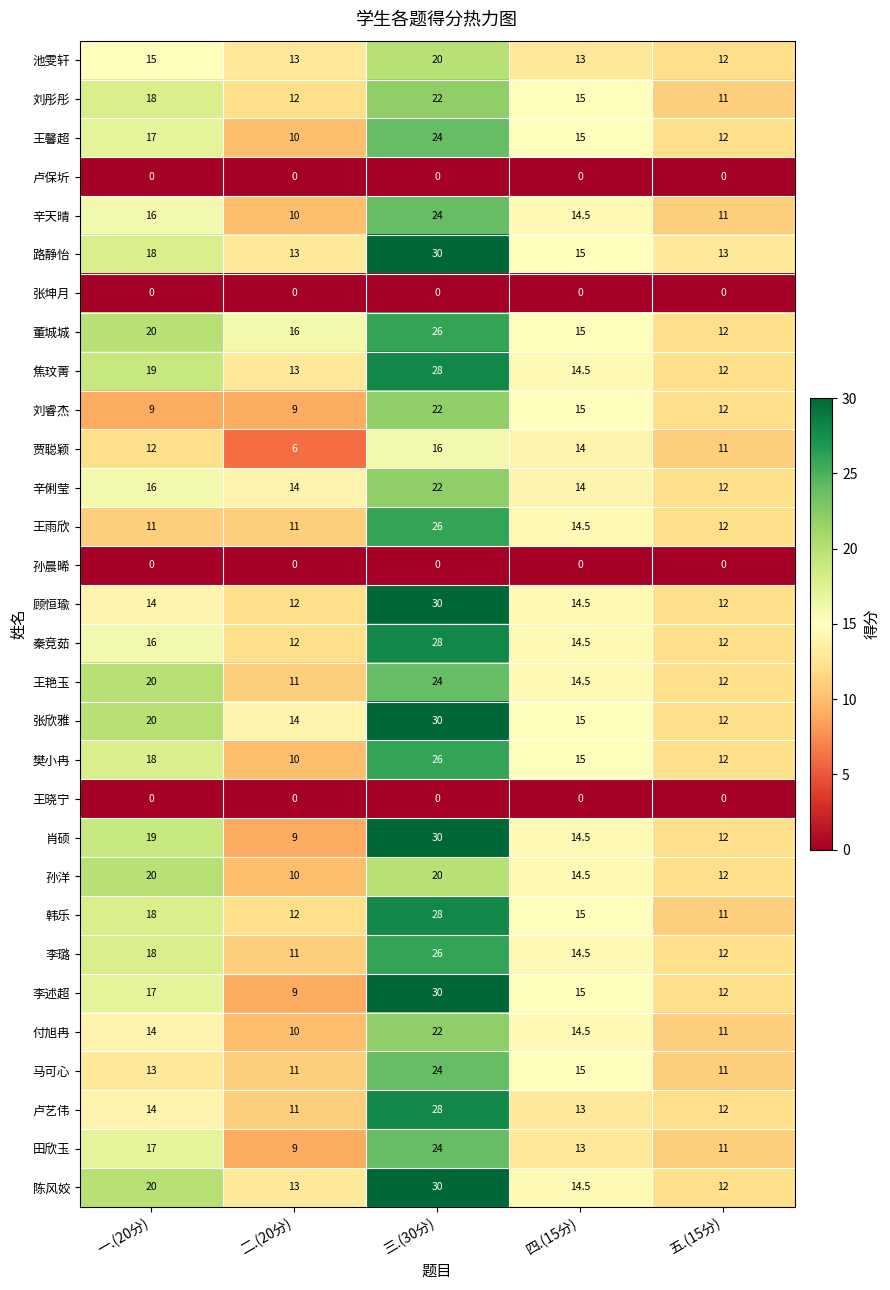

How many values in the 焦玟菁 series exceed 14?

3